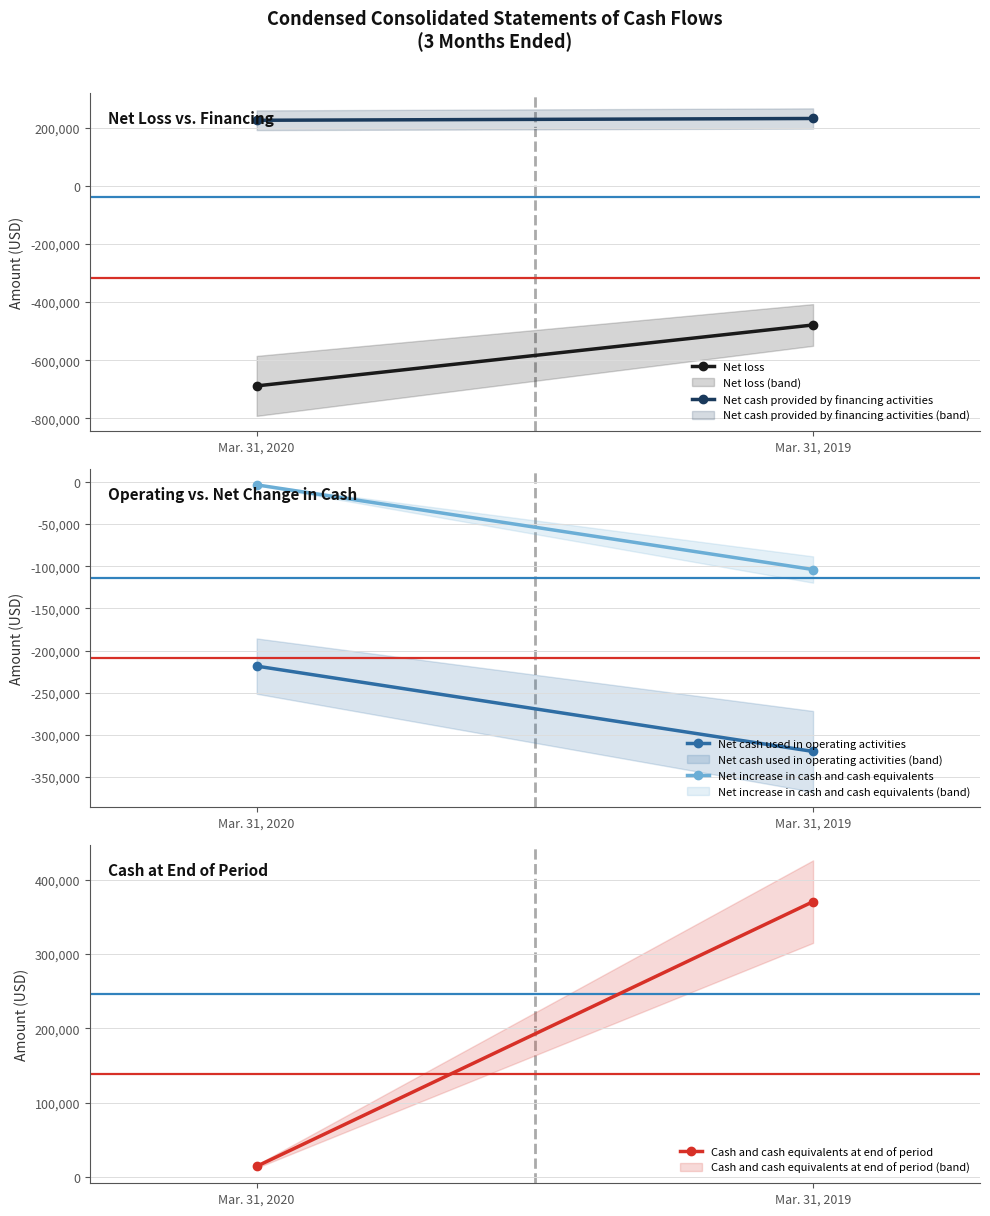

Reading left to right, list all the values displayed in this chart.

Net loss: -688749	-478827
Net cash provided by financing activities: 226341	232450
Net cash used in operating activities: -218473	-319619
Net increase in cash and cash equivalents: -3626	-104015
Cash and cash equivalents at end of period: 14010	370700